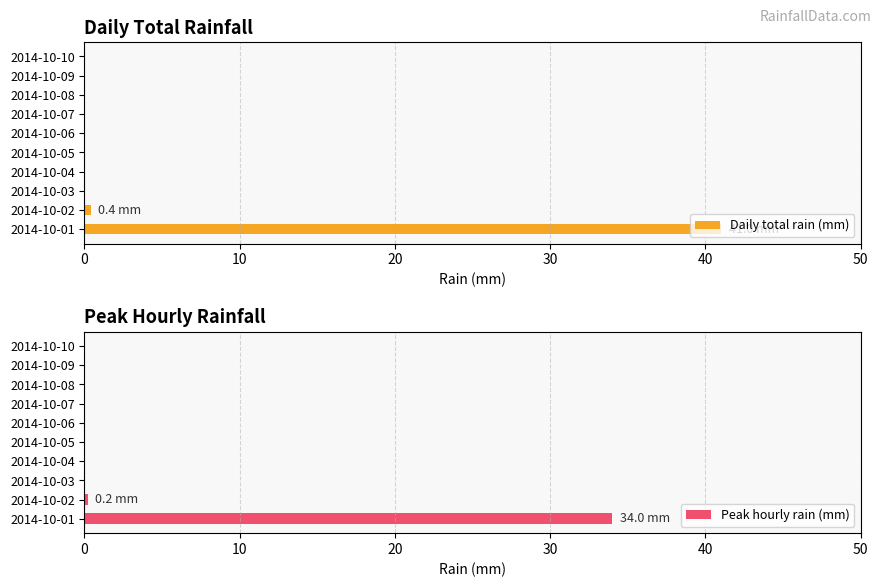

The Daily total rain (mm) series shows 19.5 at 2014-10-03. True or false?

False